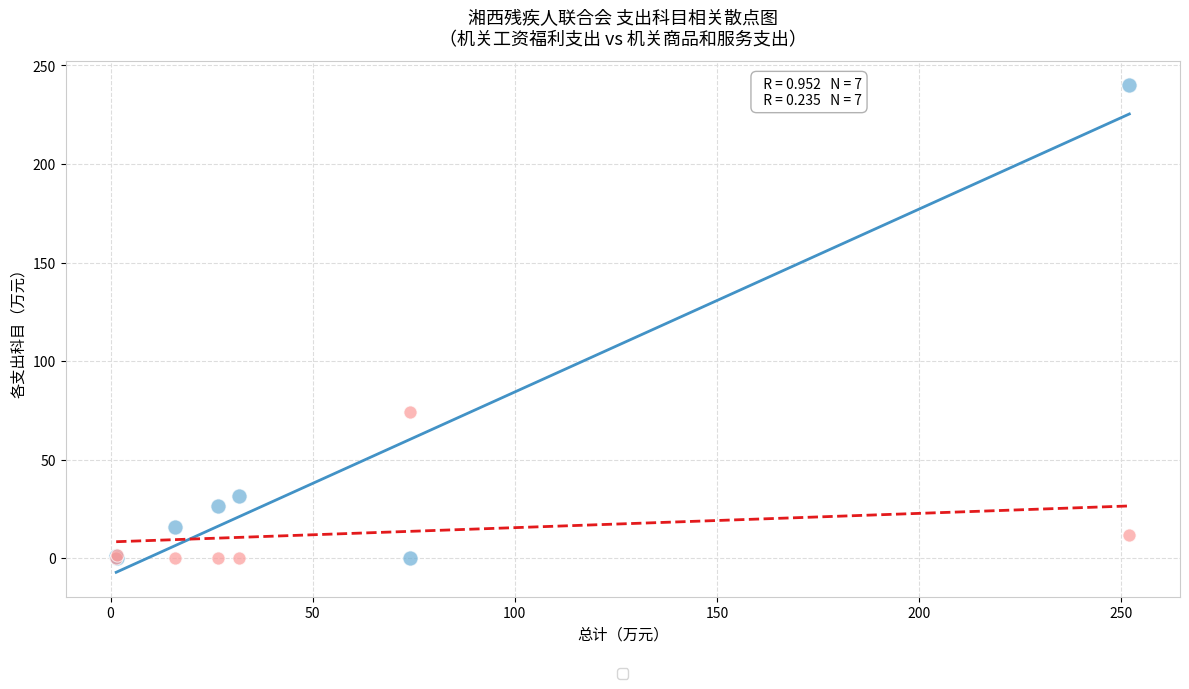

Across all series, what Y value is closest to 120?

74.0